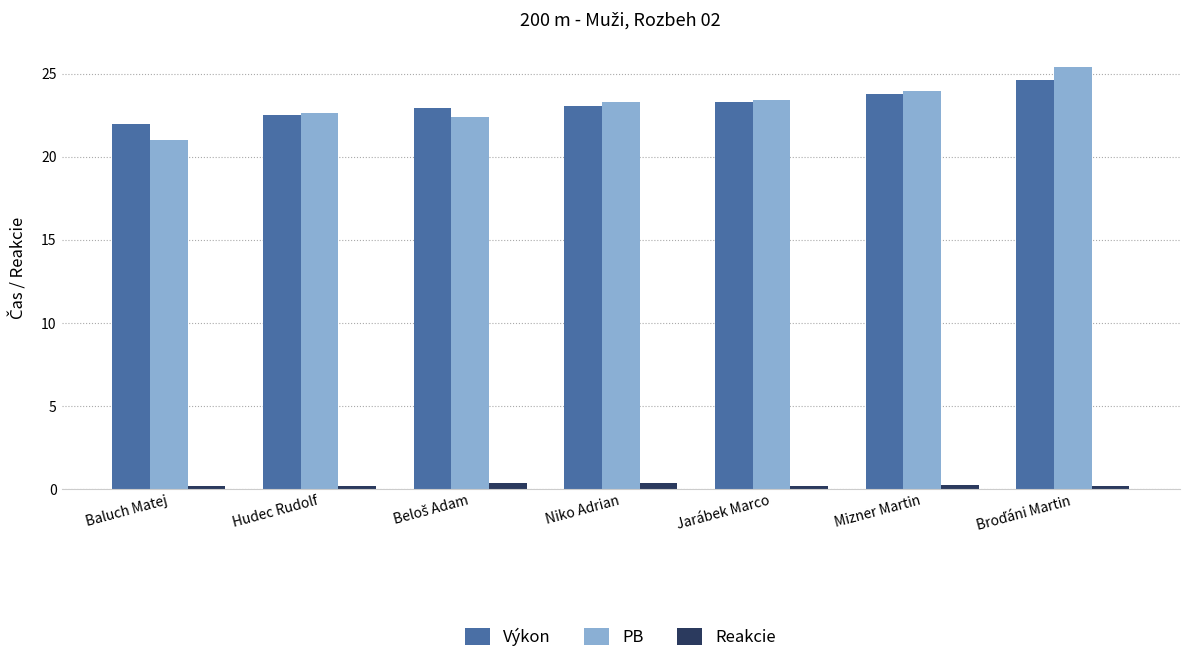

Is it true that PB equals 24.0 at Mizner Martin?

True